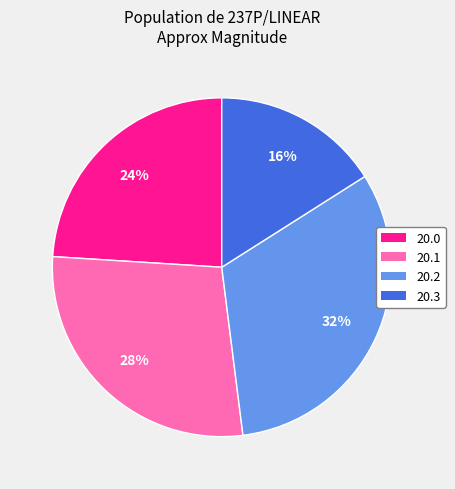

Is there a majority slice in this chart?

No